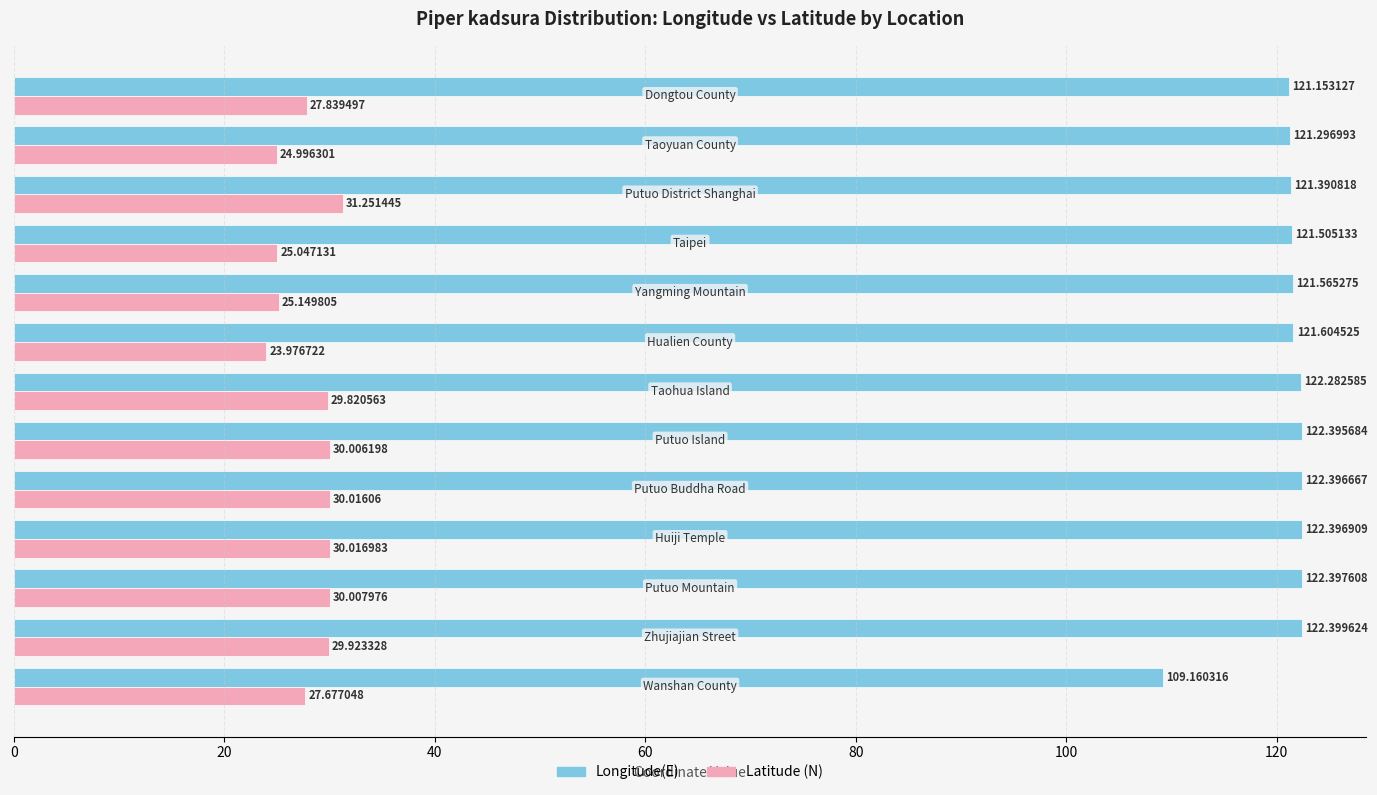

Which series has the largest total across all categories?

Longitude(E)